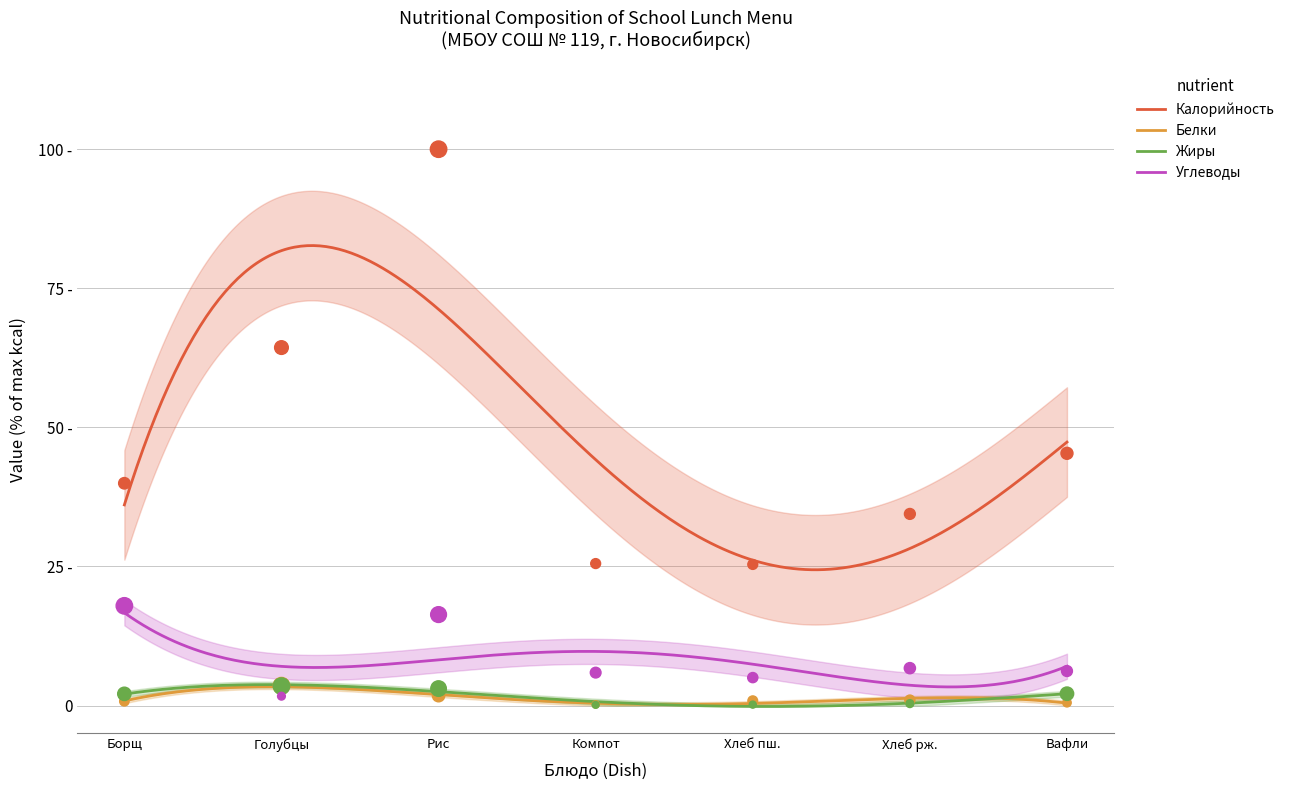

Which series has the largest Y range (max minus min)?

Калорийность